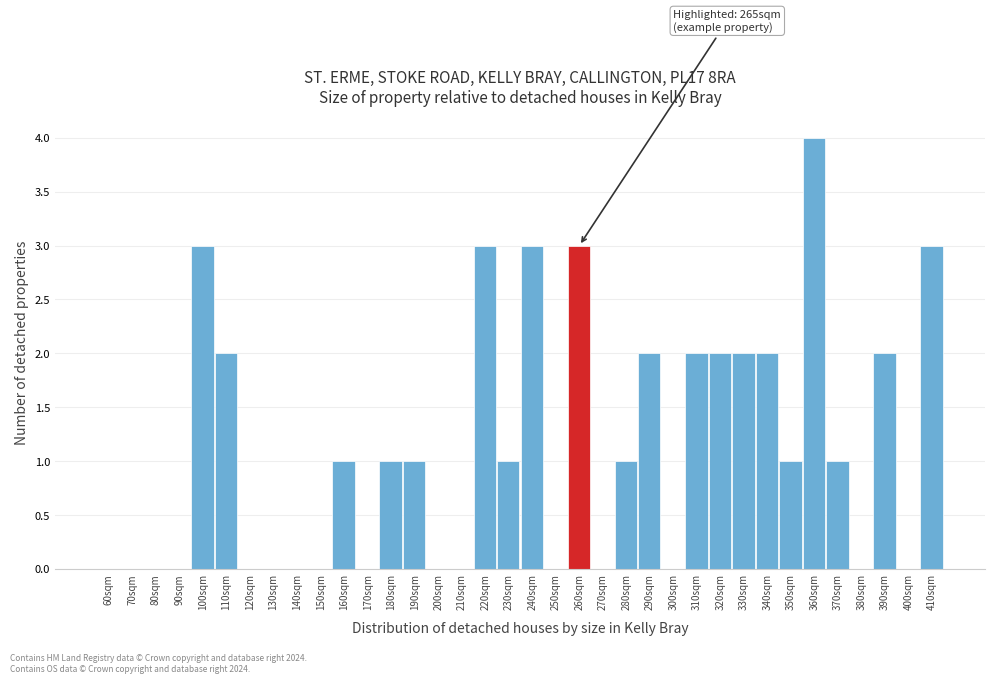

Is it true that the value at 330sqm is 2?

True